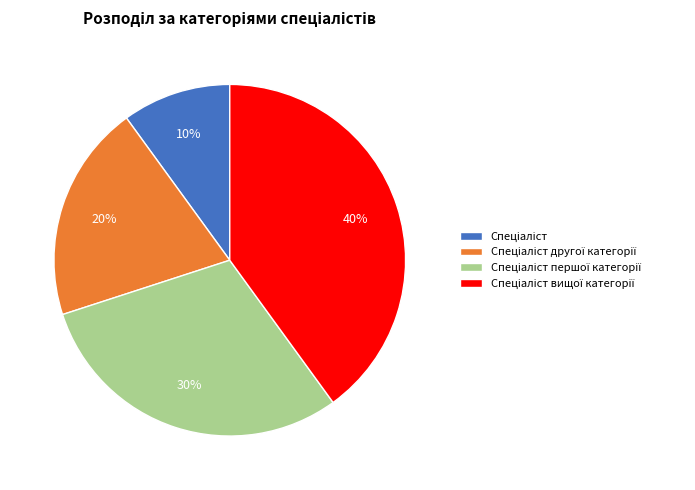

To the nearest percent, what is the average slice percentage?

25%